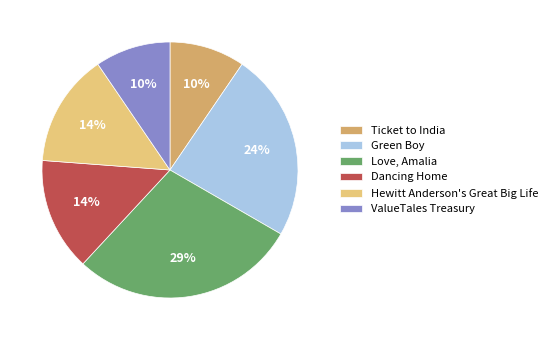

Approximately how many times larger is the value at Green Boy compared to Love, Amalia?

0.8